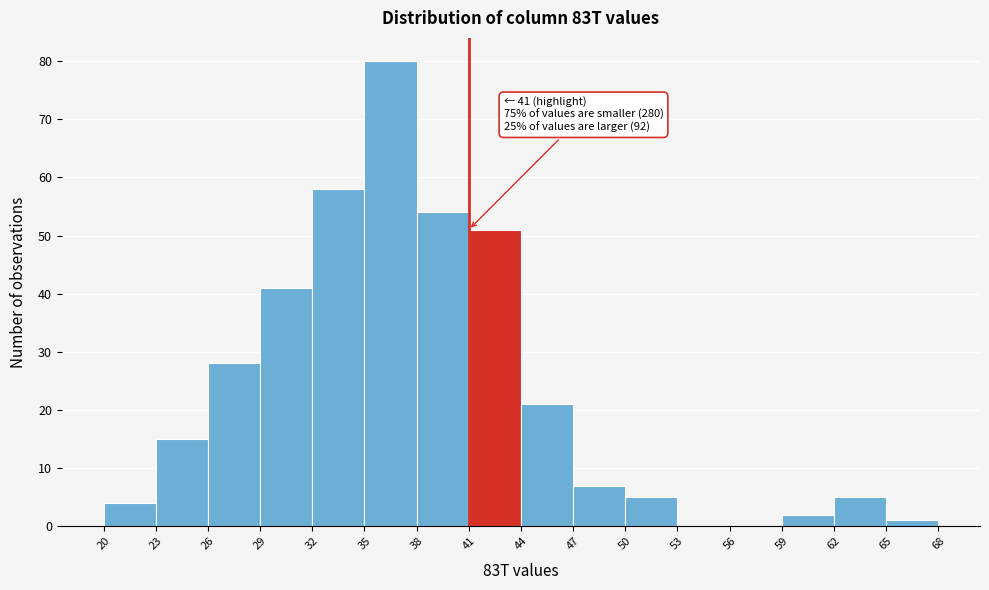

Over which range of the x-axis is the bar tallest?

35 to 38